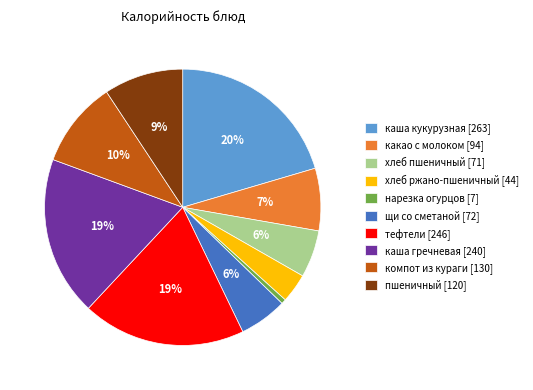

Is there any slice that represents more than half of the pie?

No